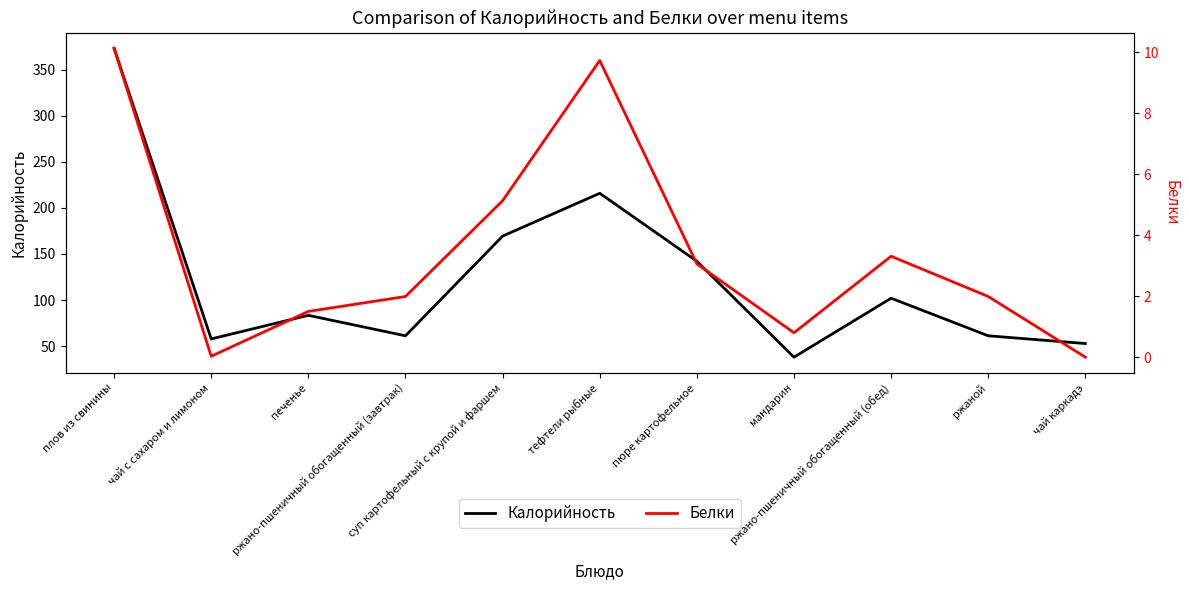

Reading left to right, what are all the values shown in this chart?

Калорийность: 373.2	57.8	83.4	61.2	169.4	215.9	142.1	38.0	102.0	61.2	52.8
Белки: 10.1	0.0	1.5	2.0	5.1	9.7	3.1	0.8	3.3	2.0	0.0